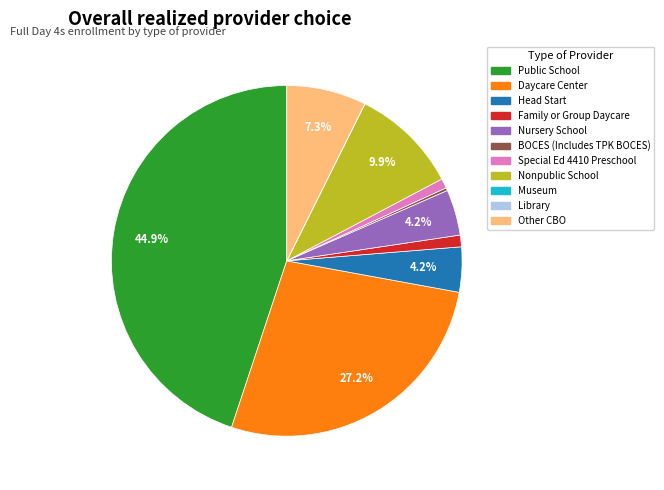

Between Nonpublic School and Other CBO, which is larger?

Nonpublic School